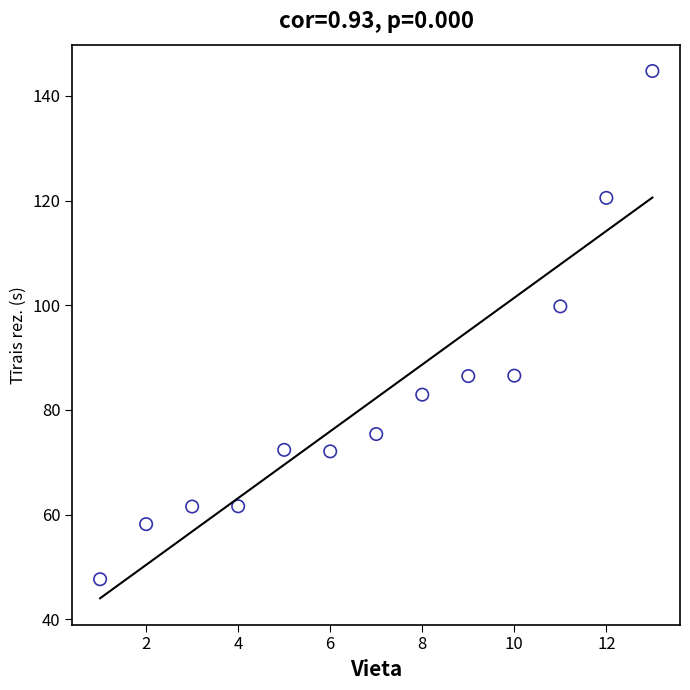

What Y value in the scatter plot is closest to 96?

99.8